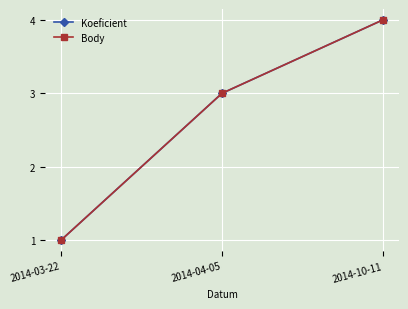

Between 2014-10-11 and 2014-03-22, which is larger?

2014-10-11